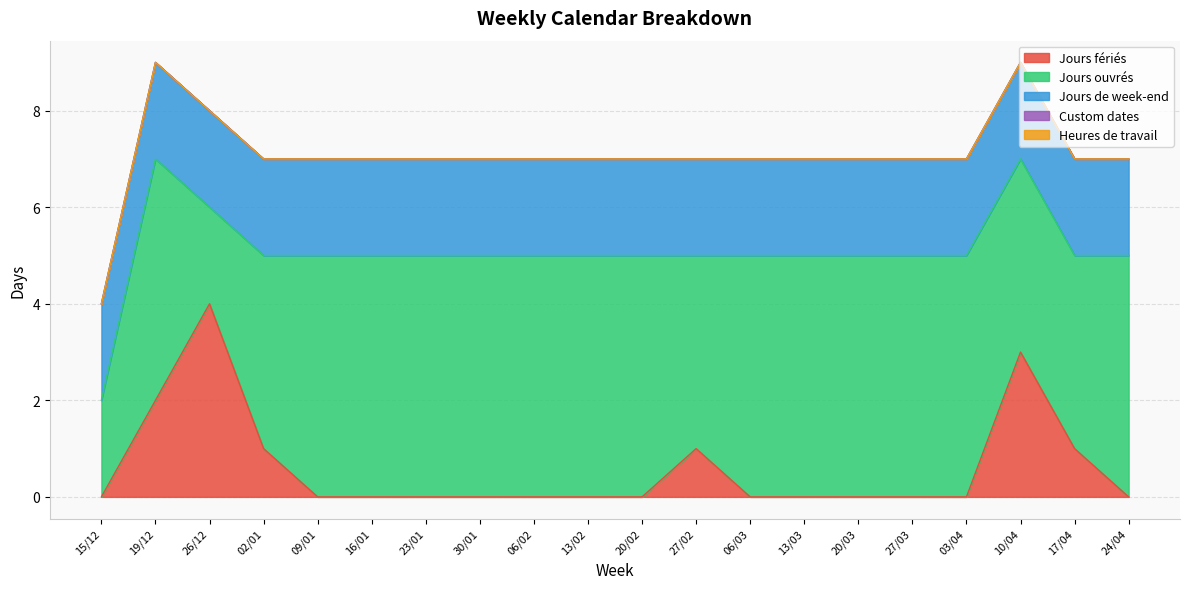

Which series has the largest total across all categories?

Jours ouvrés